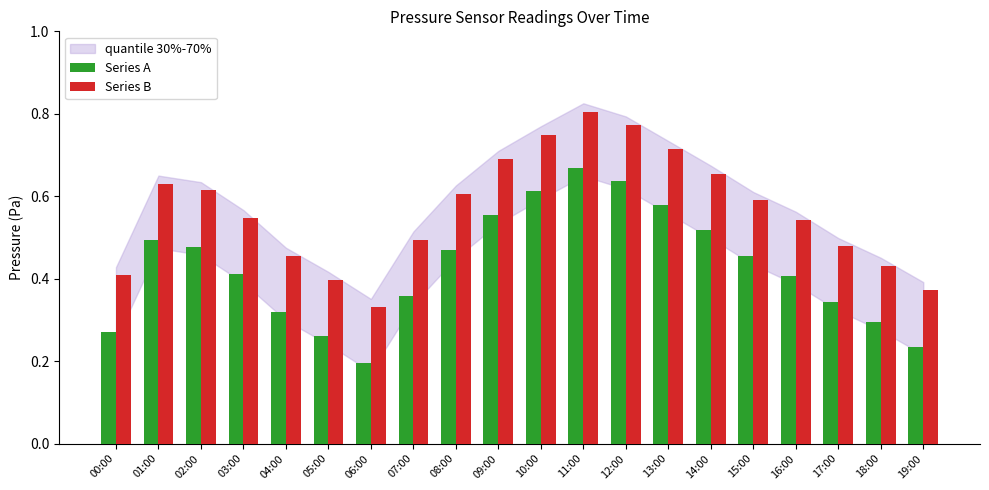

True or false: Series B has a value of 0.8 at 12:00.

True